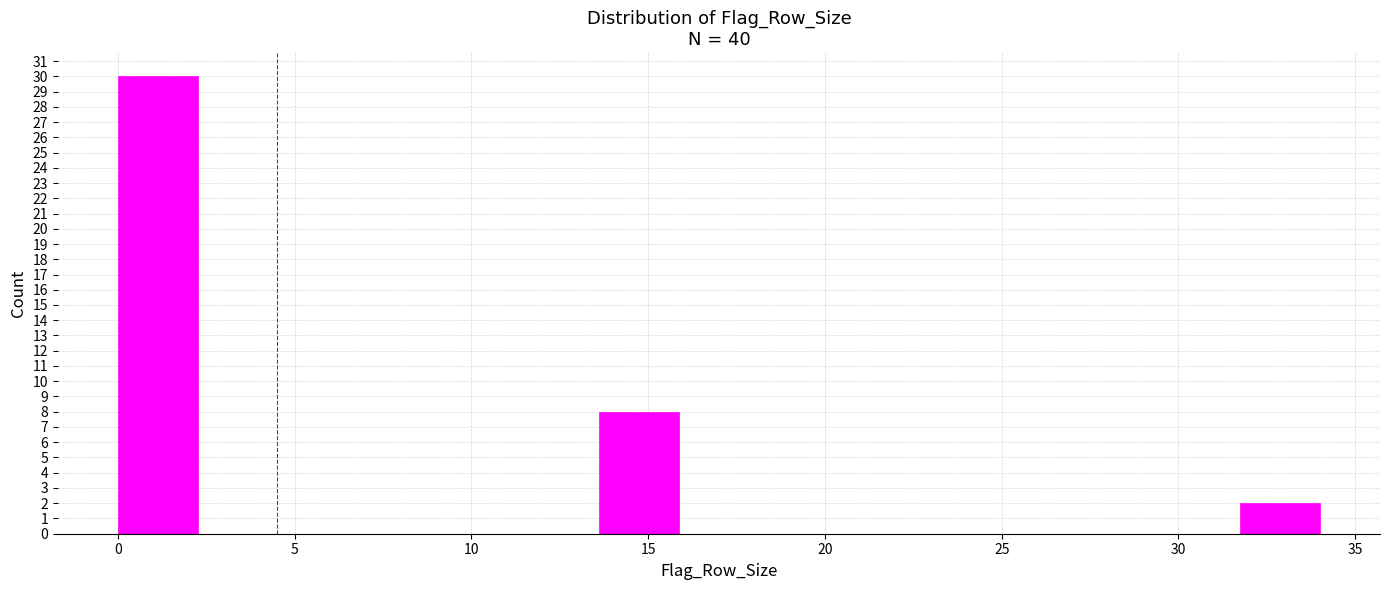

Reading left to right, list every bar in this chart as the range it spans on the x-axis followed by its height. Neither the bar edges nor the heights are printed on the chart, so give them approximately, as read against the axes.

0.0 to 2.5: 30
2.5 to 4.5: 0
4.5 to 7.0: 0
7.0 to 9.0: 0
9.0 to 11.5: 0
11.5 to 13.5: 0
13.5 to 16.0: 8
16.0 to 18.0: 0
18.0 to 20.5: 0
20.5 to 22.5: 0
22.5 to 25.0: 0
25.0 to 27.0: 0
27.0 to 29.5: 0
29.5 to 31.5: 0
31.5 to 34.0: 2